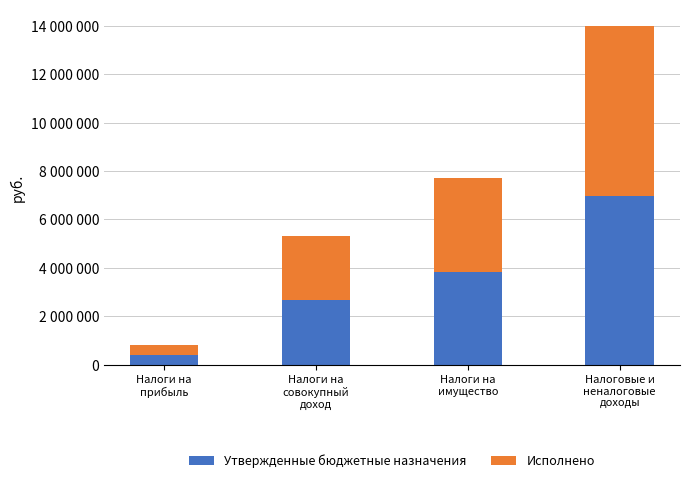

What is the difference between the Утвержденные бюджетные назначения values at Налоги на
прибыль and Налоги на
совокупный
доход?

2256600.0